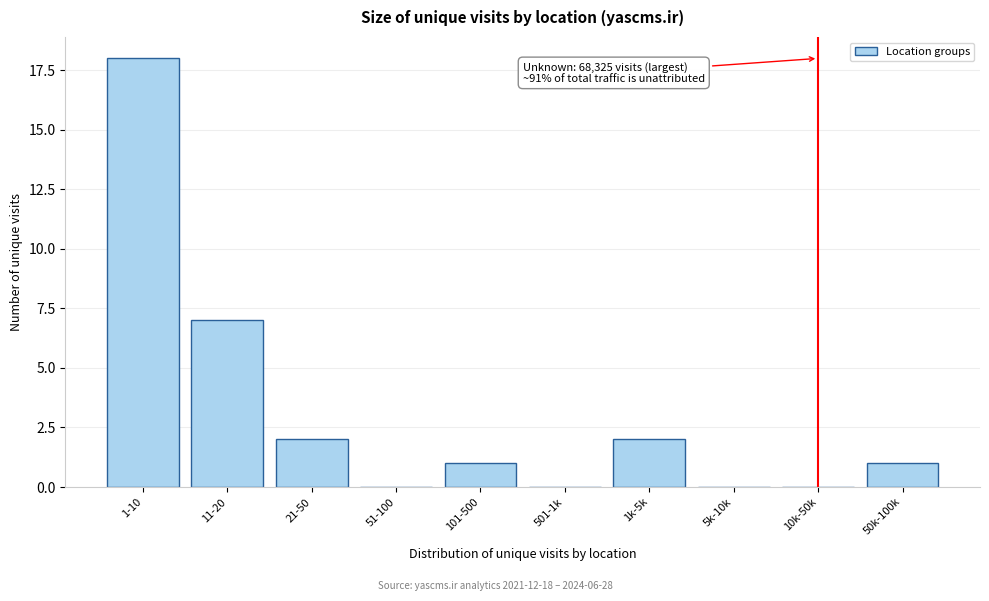

Reading right to left, list all the values displayed in this chart.

50k-100k=1	10k-50k=0	5k-10k=0	1k-5k=2	501-1k=0	101-500=1	51-100=0	21-50=2	11-20=7	1-10=18